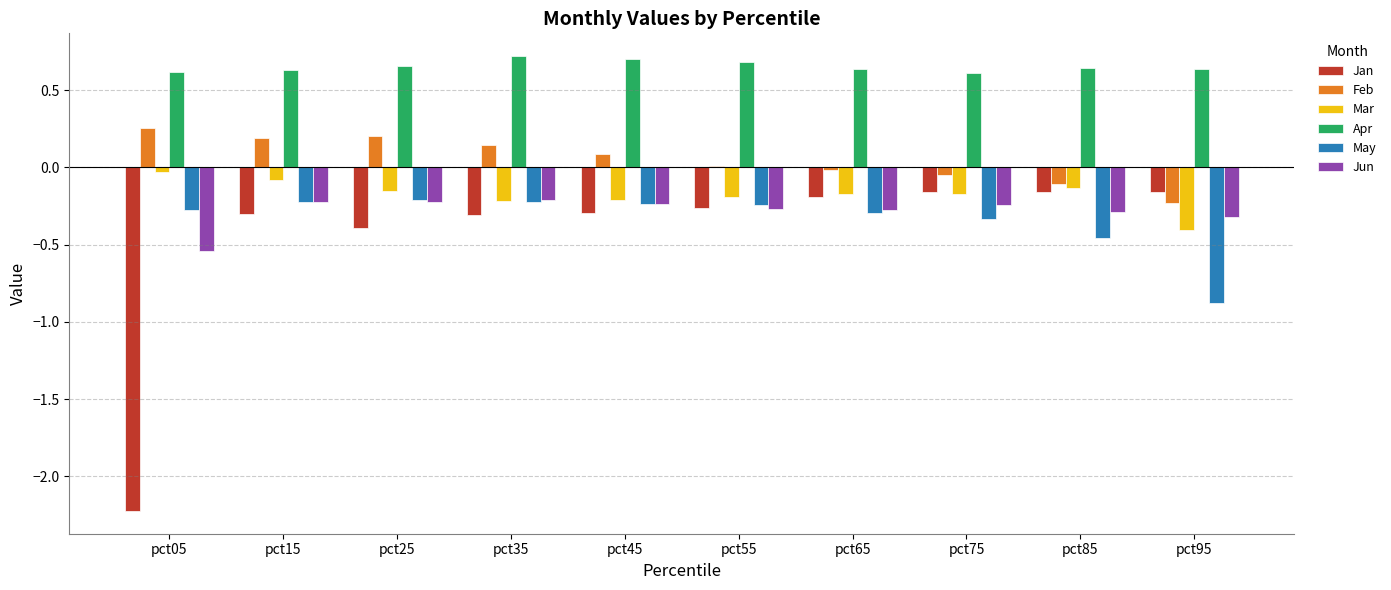

At how many categories does at least one series exceed -1?

10